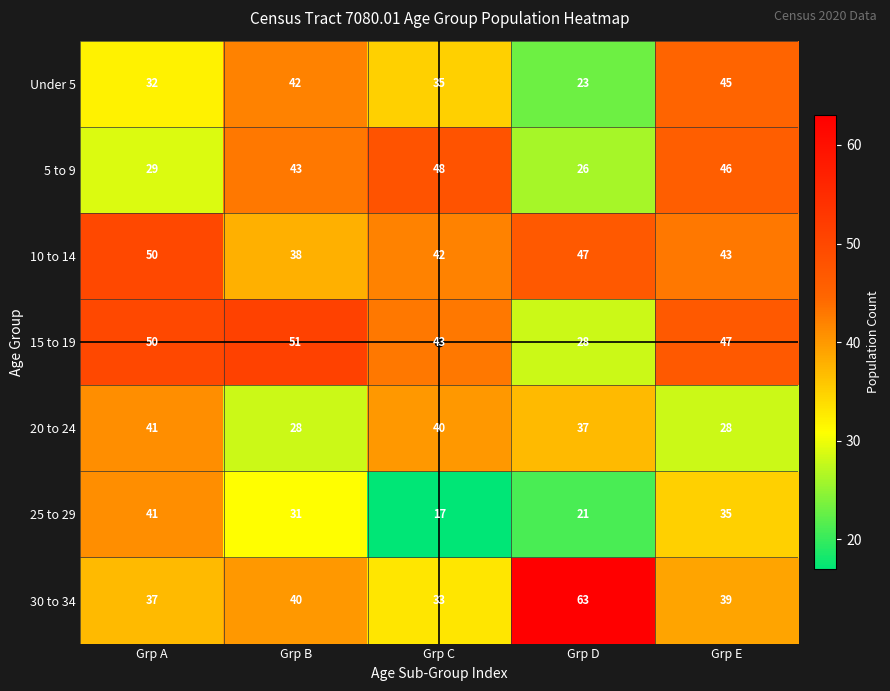

What is the total value across all series at Grp C?

258